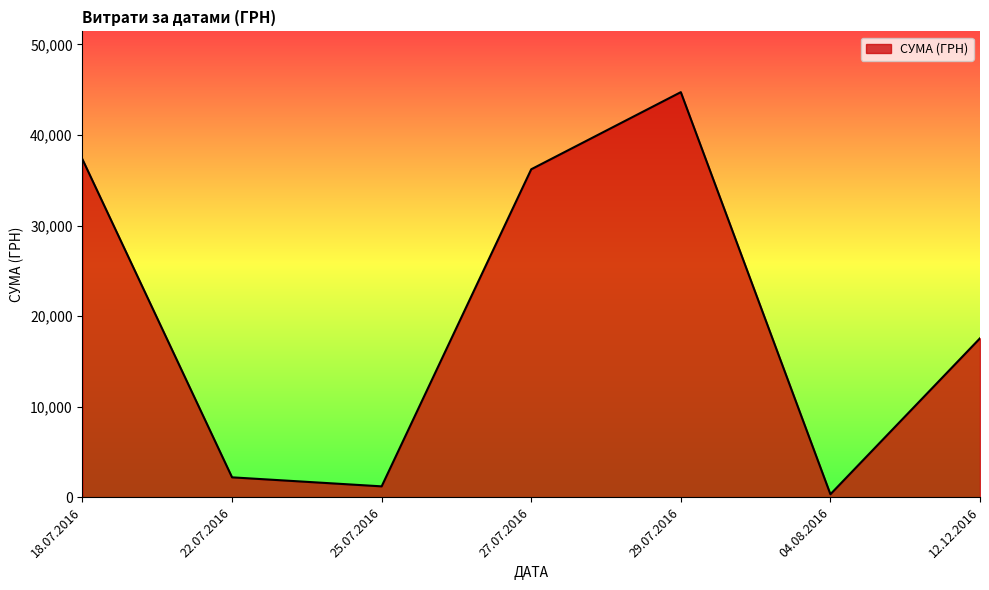

What is the sum of all values?

139503.9